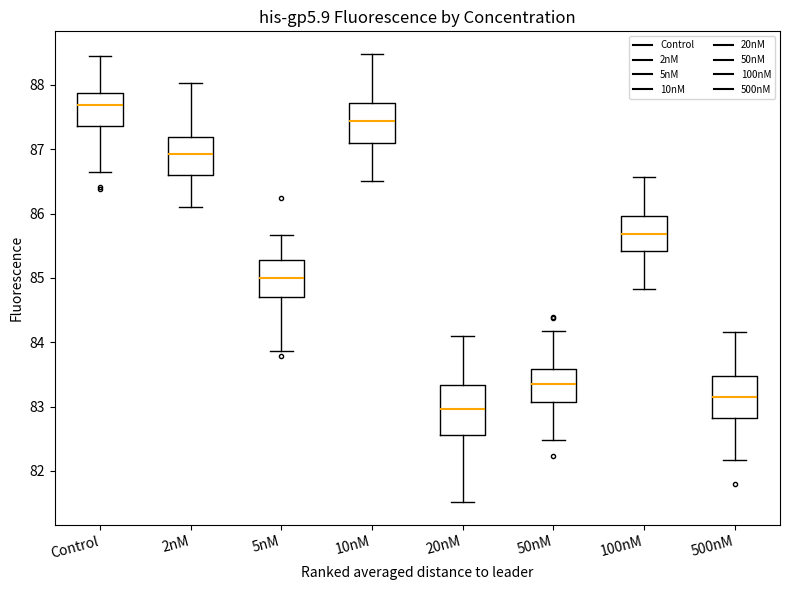

Where does the median line of the box for 5nM sit on the y-axis? The values are not printed on the chart, so give them approximately, as read against the axis.

85.0